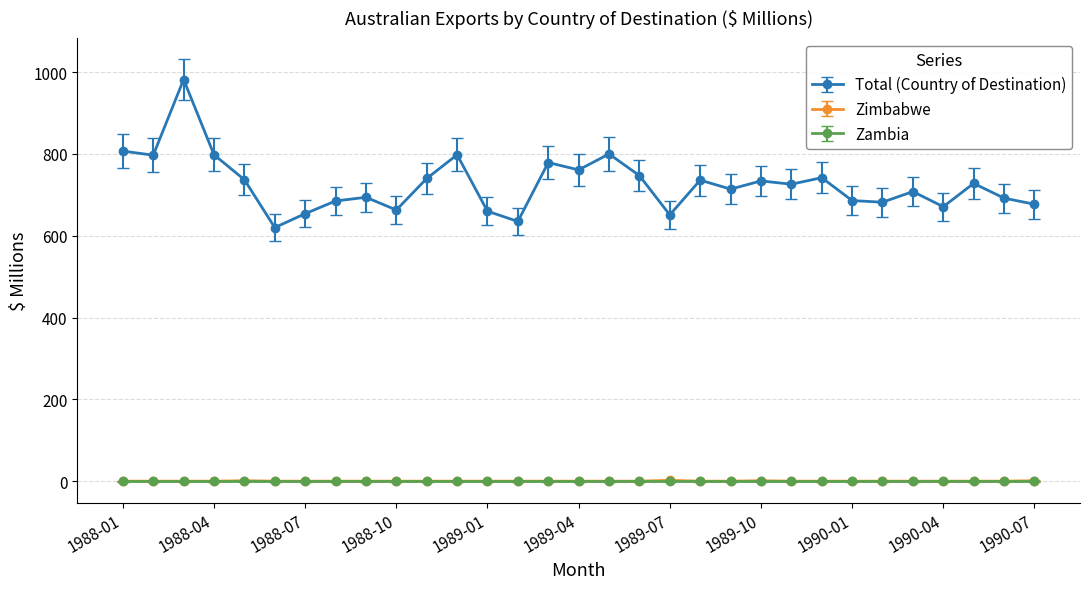

True or false: Total (Country of Destination) and Zimbabwe intersect in this chart.

False